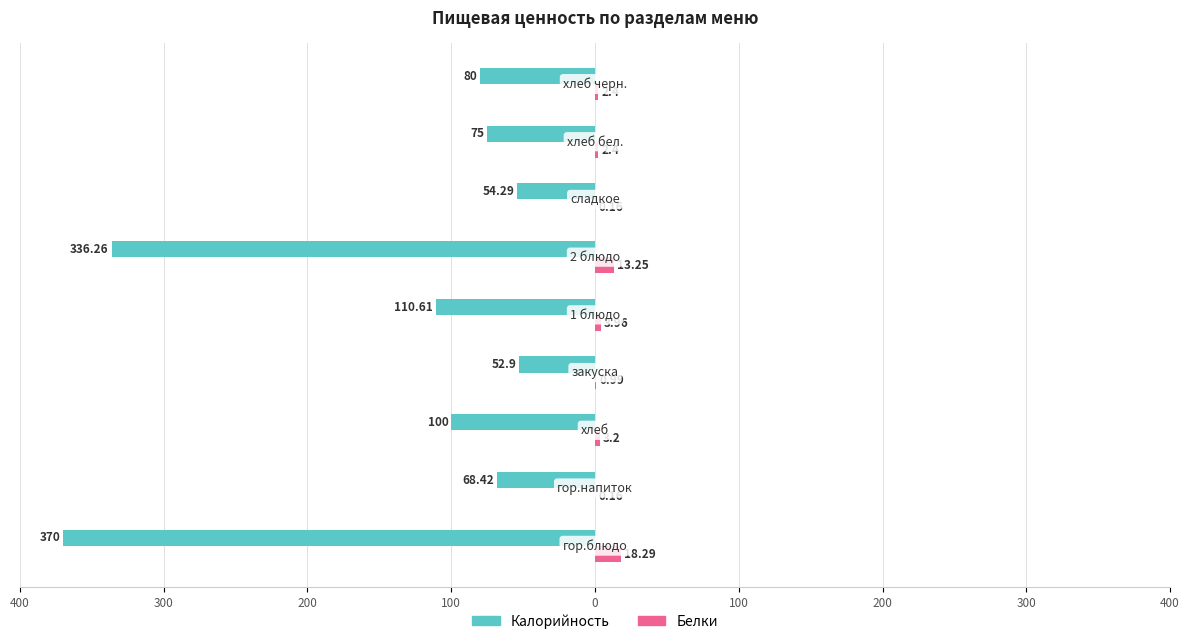

What are all the series names shown in the legend?

Калорийность, Белки